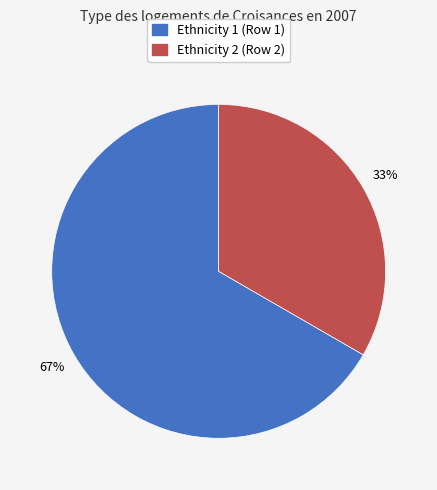

Do Ethnicity 1 (Row 1) and Ethnicity 2 (Row 2) together represent more than half of the pie?

Yes